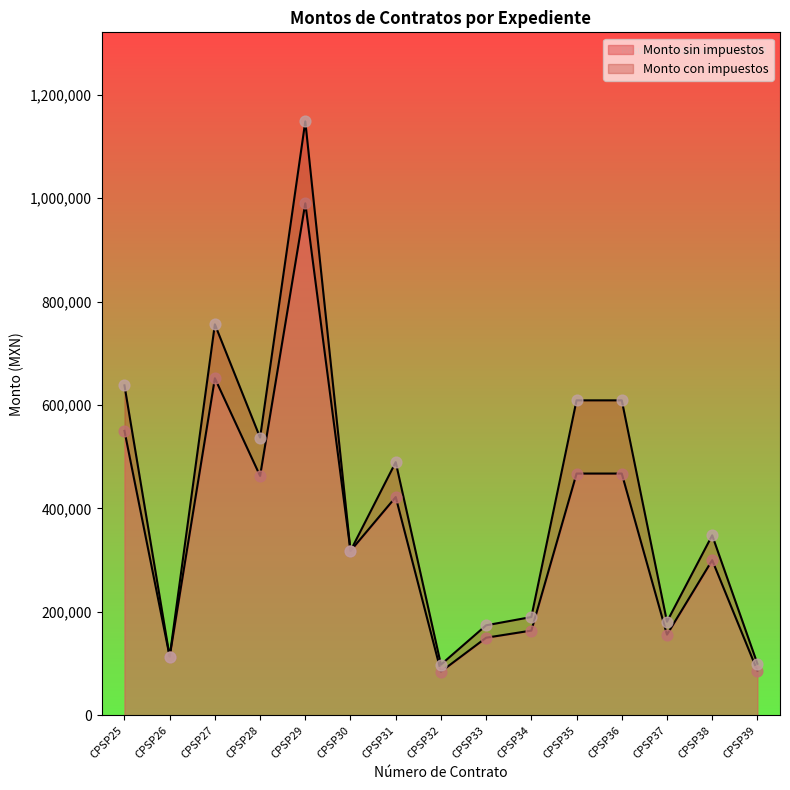

At which category is the sum across all series the highest?

CPSP29